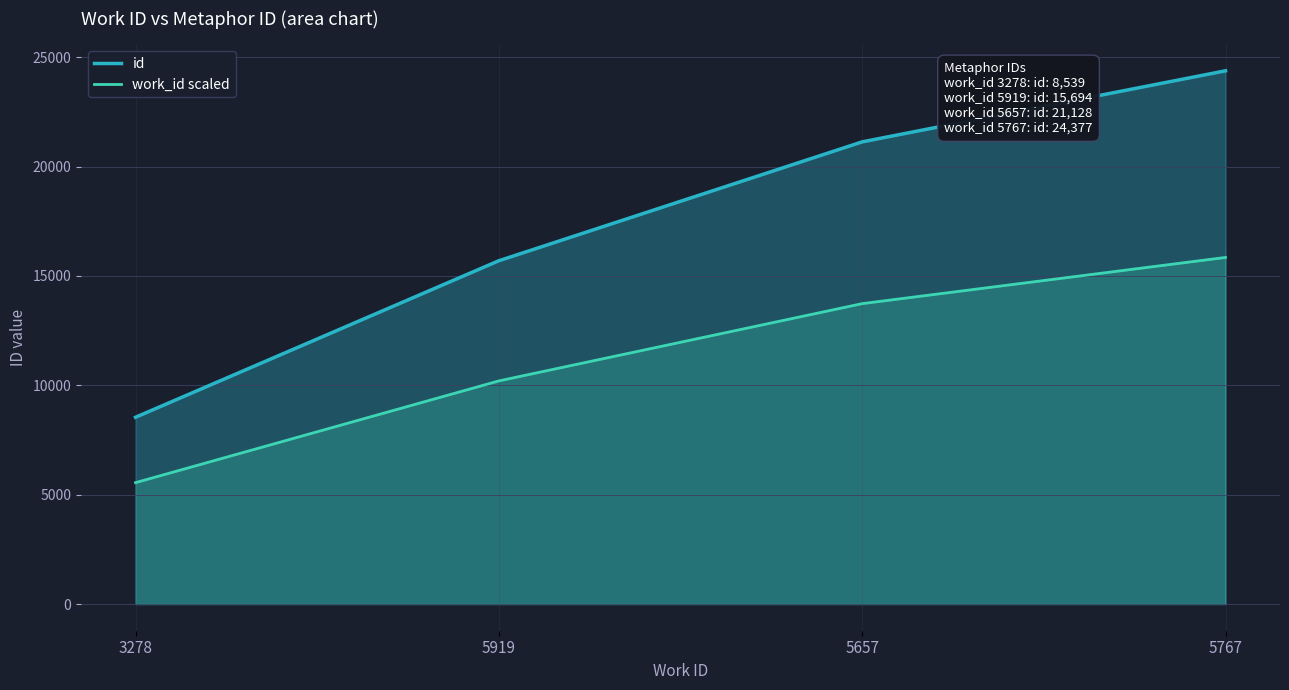

Reading left to right, extract all data points from this chart.

id: 8539.0	15694.0	21128.0	24377.0
work_id scaled: 5550.4	10201.1	13733.2	15845.1